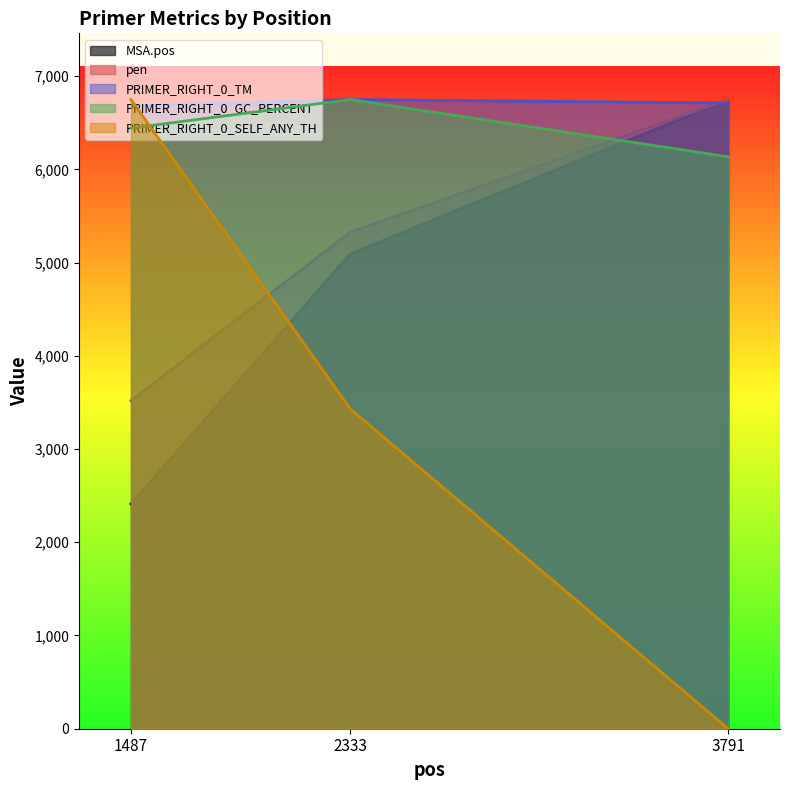

The PRIMER_RIGHT_0_TM series shows 6748.8 at 2333. True or false?

True